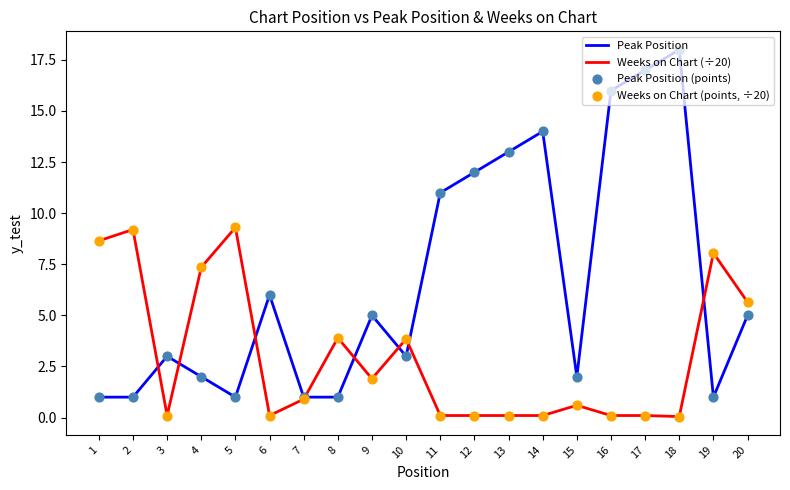

At how many categories does at least one series exceed 7?

12